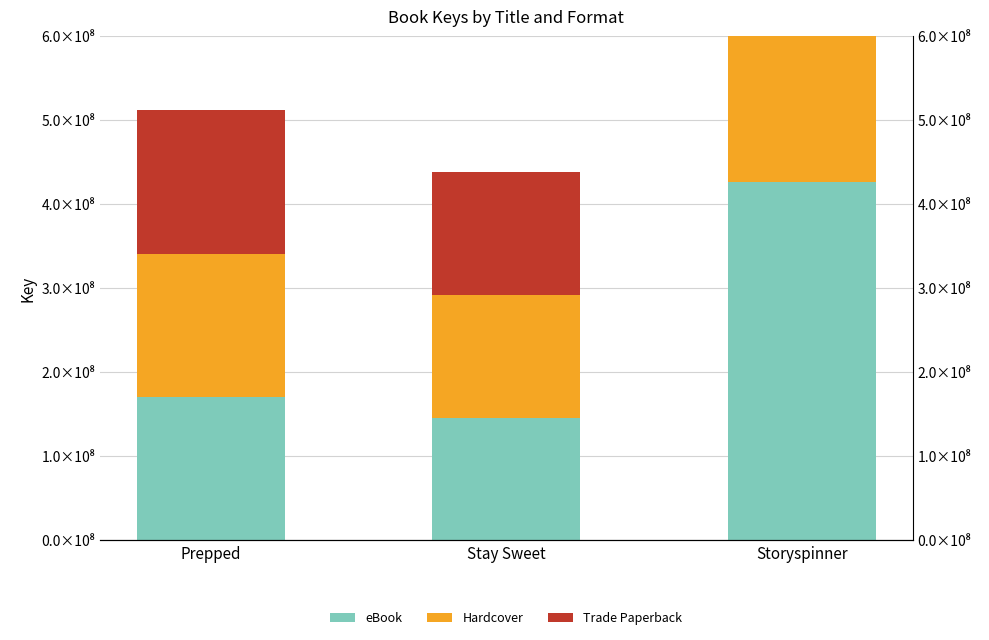

What is the difference between the maximum and minimum values in the Hardcover series?

281105132